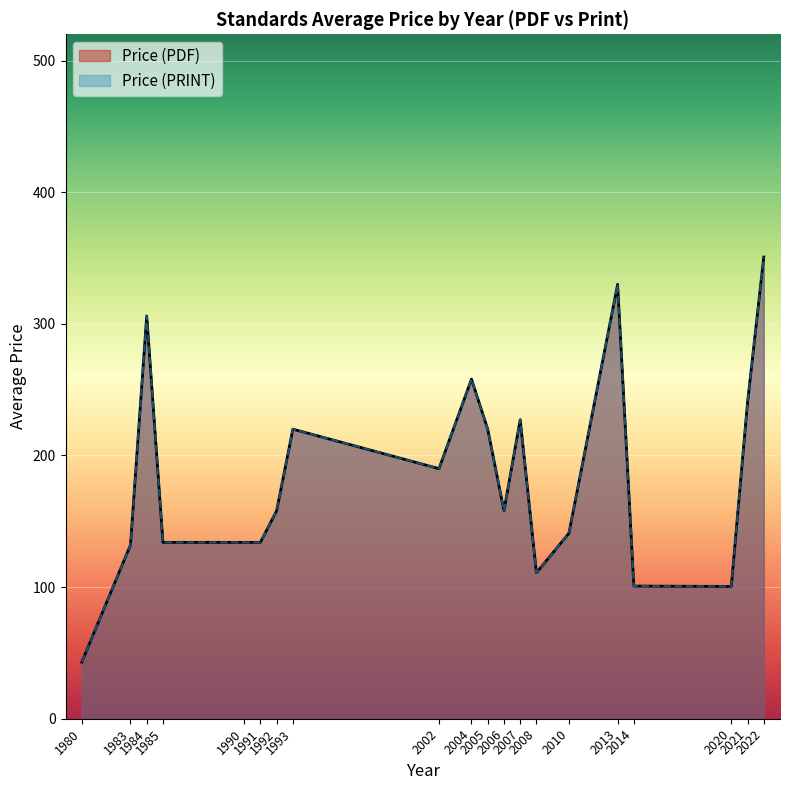

The value of Price (PRINT) at 27 is 502.7. True or false?

False